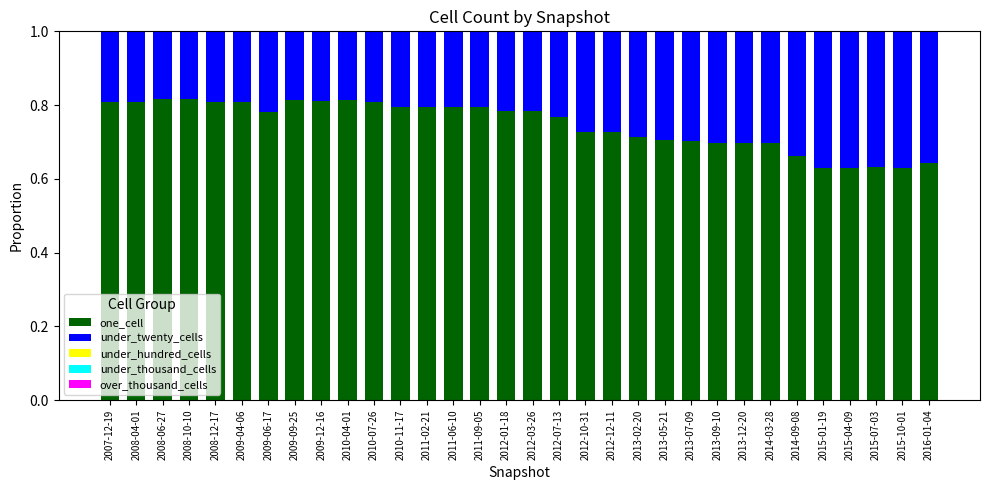

True or false: one_cell has a value of 0.2 at 2012-12-11.

False